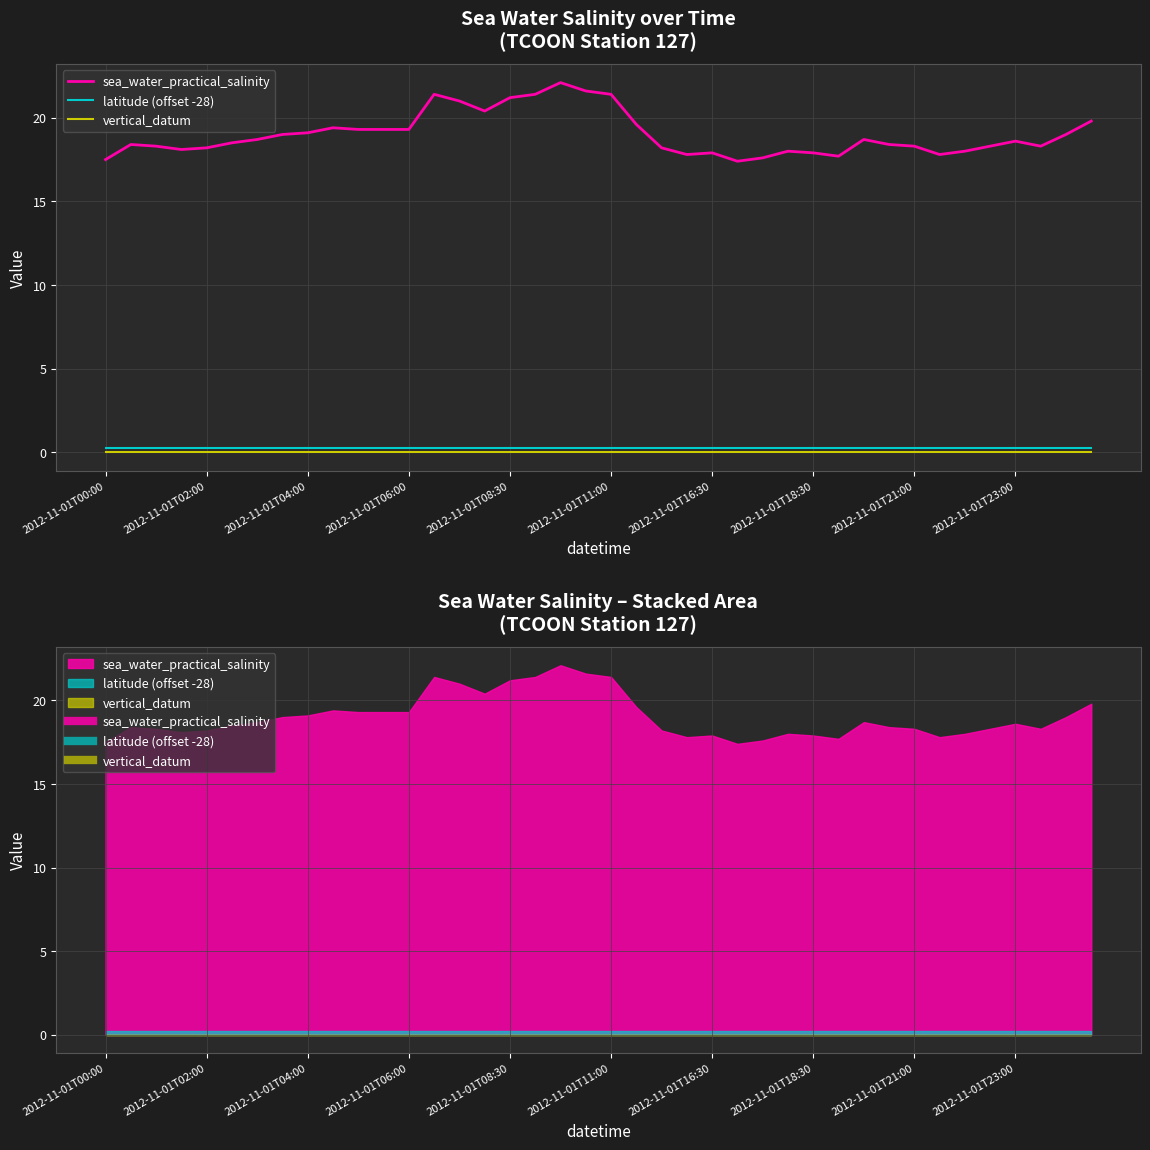

At which label is vertical_datum closest to 0?

2012-11-01T00:00